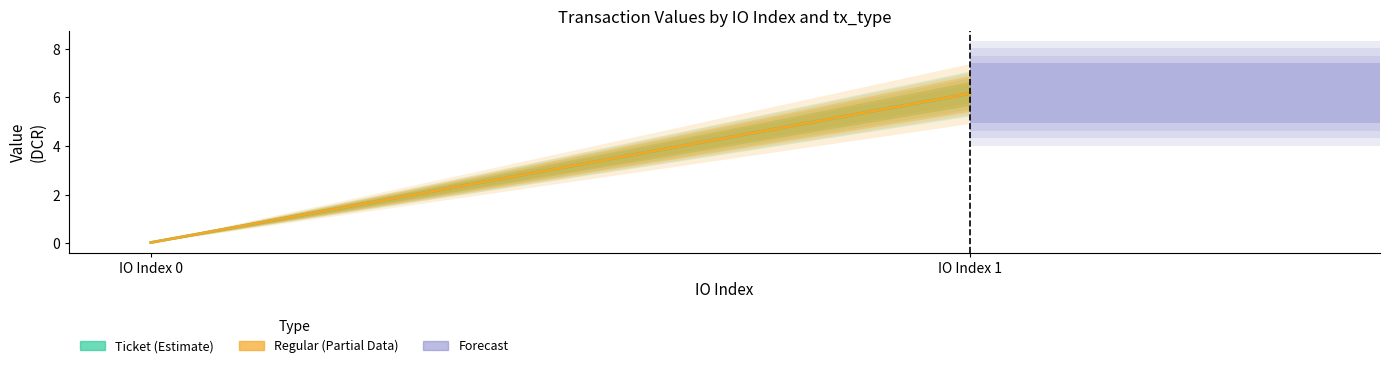

Does the chart display data point markers on the line(s)?

No